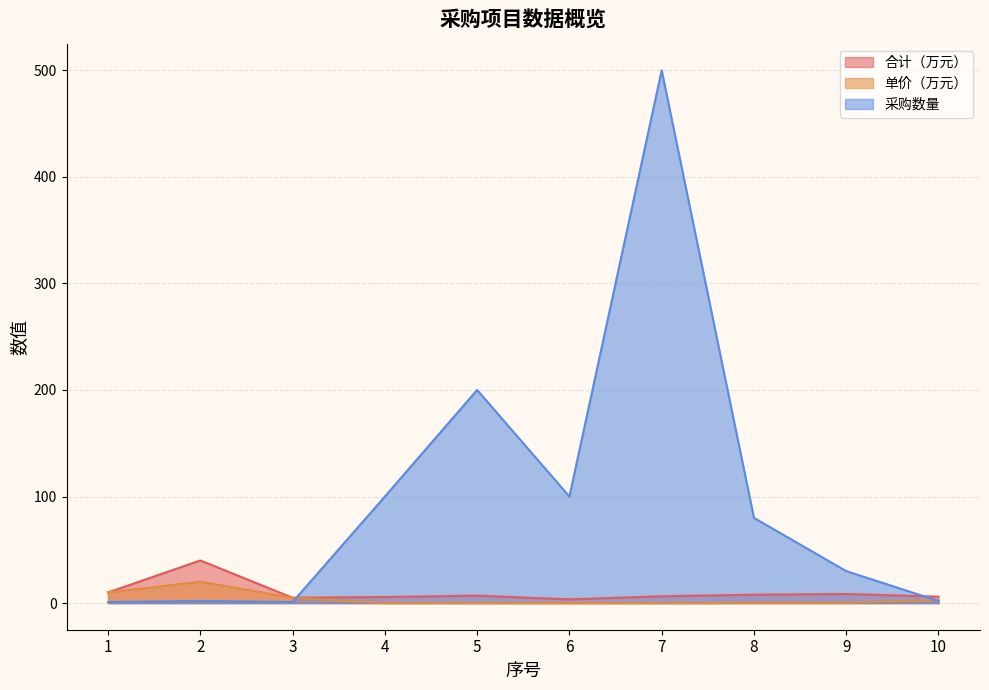

What value does the 单价（万元） series have at 8?

0.1